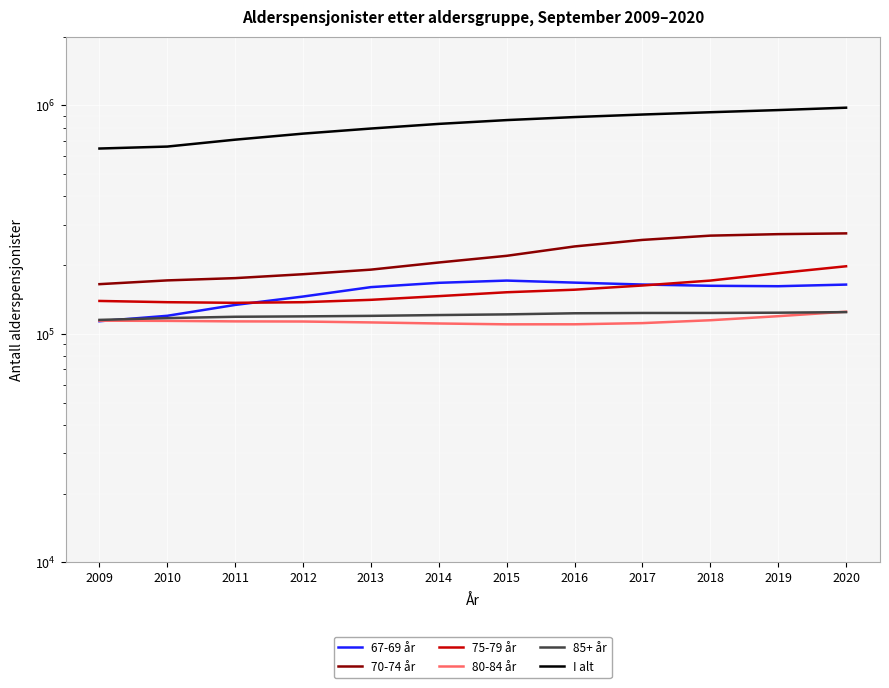

What is the value of the I alt point at the 7th from the left?

862308